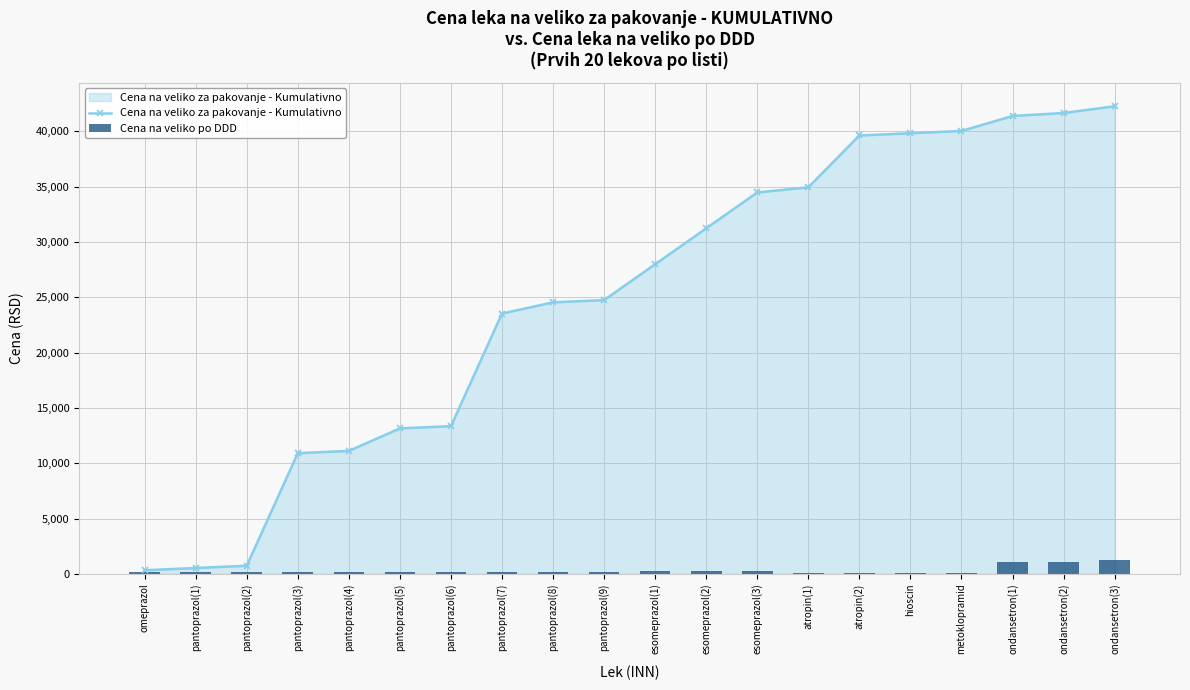

True or false: Cena na veliko za pakovanje - Kumulativno has a value of 39821.6 at hioscin.

True